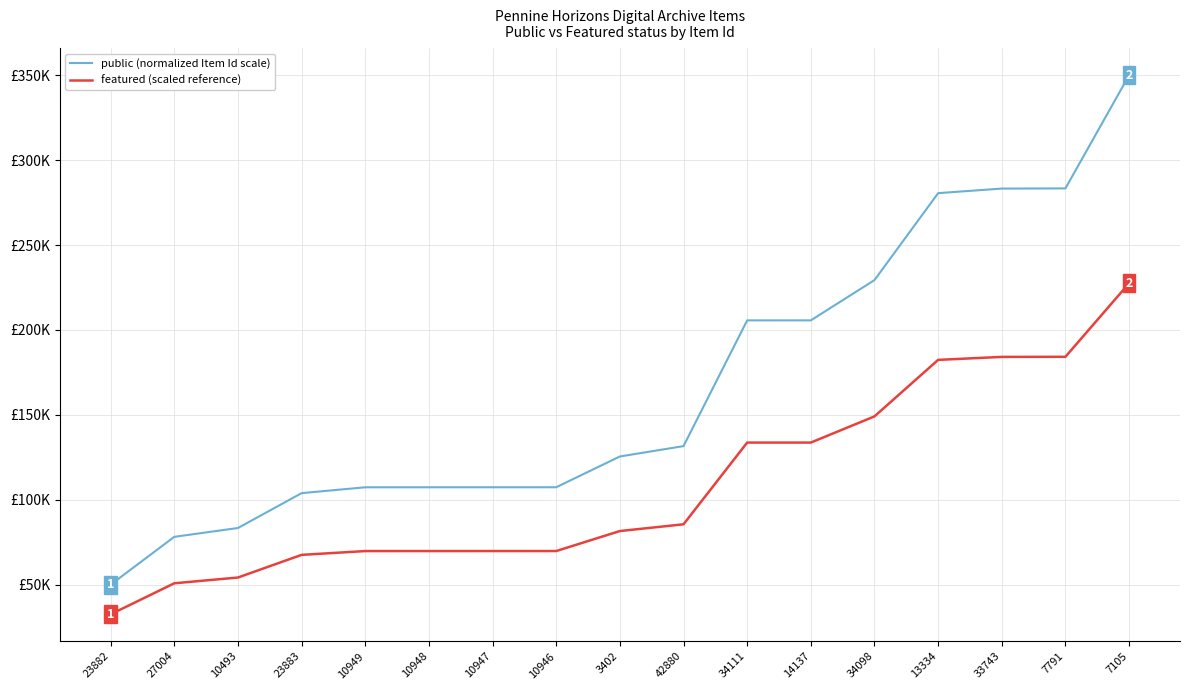

List the series in order of their overall mean, highest first.

public (normalized Item Id scale), featured (scaled reference)